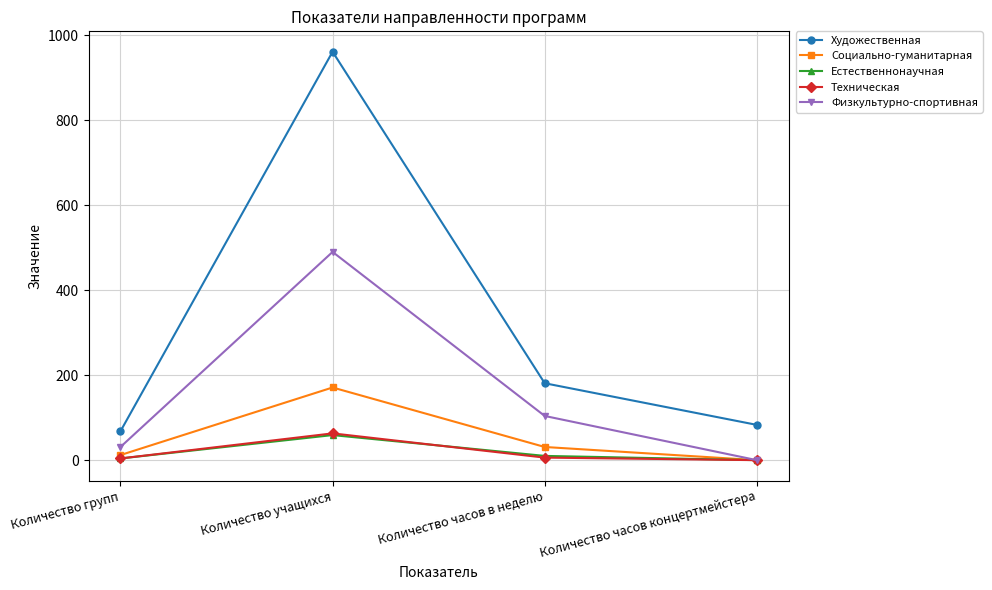

What is the greatest value displayed?

961